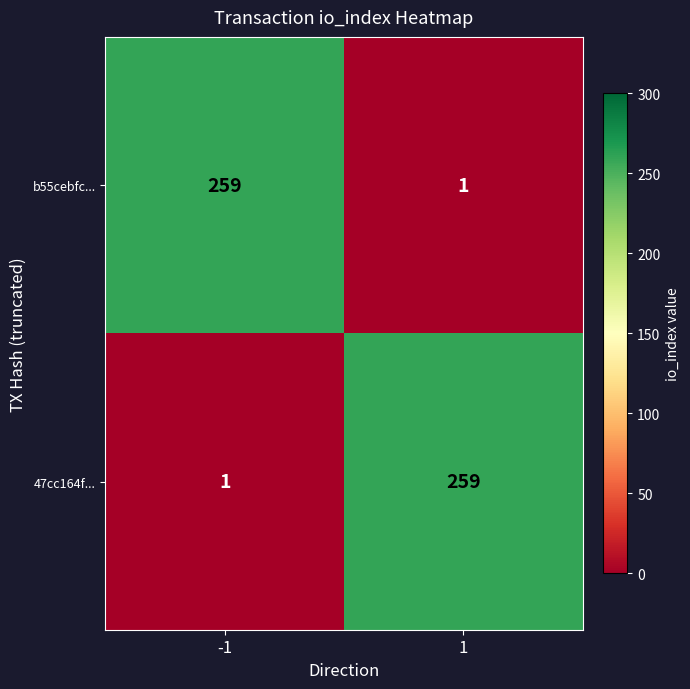

What is the highest value of the 47cc164f... series?

259